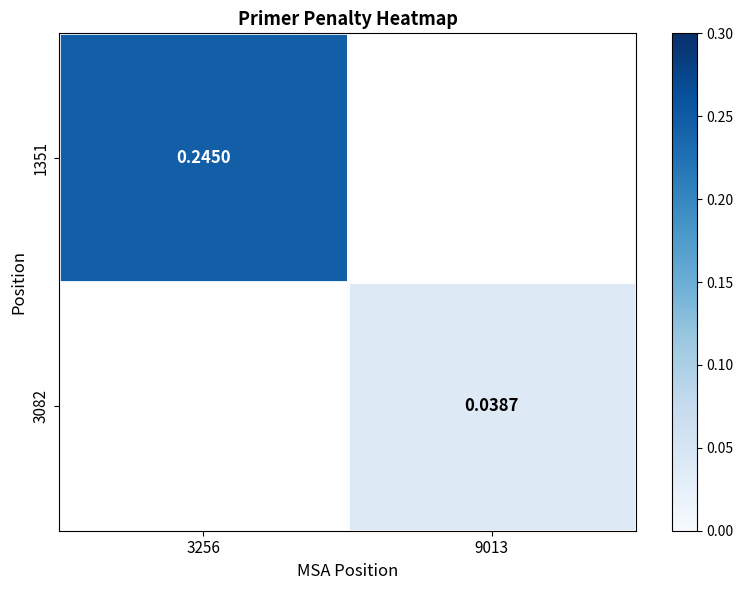

How many distinct data groups are displayed?

2